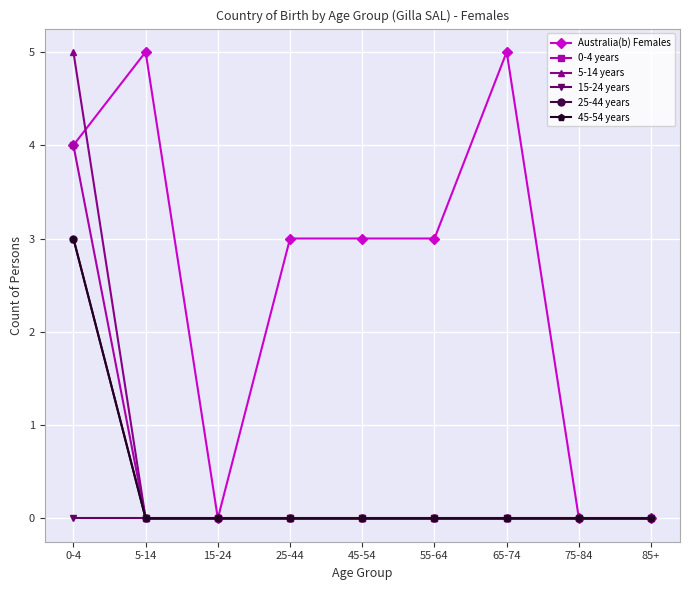

Does the chart have visible grid lines?

Yes